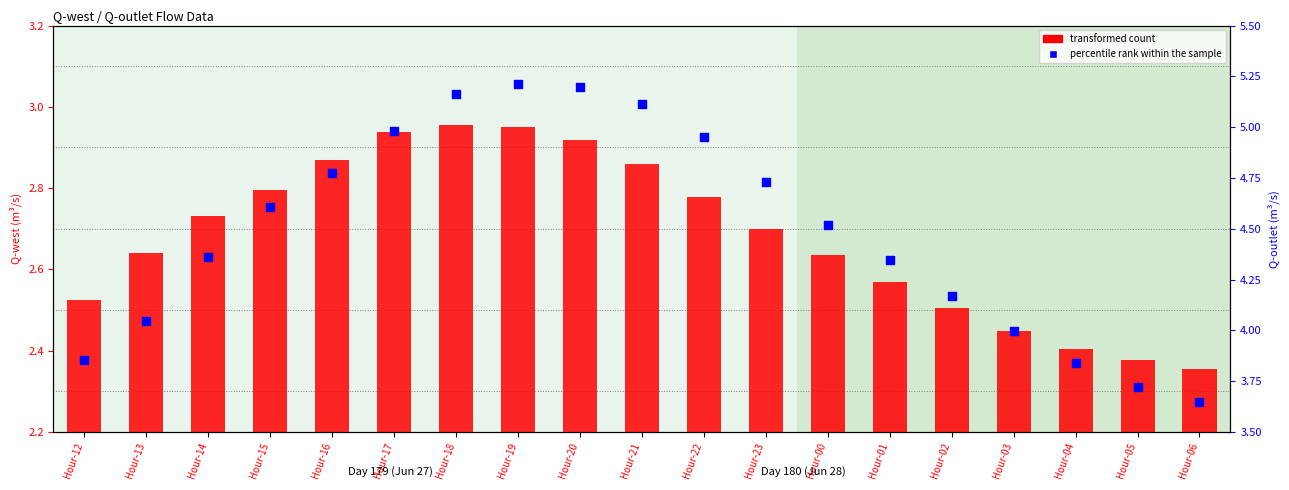

What is the total value across all series at Hour-21?

8.0